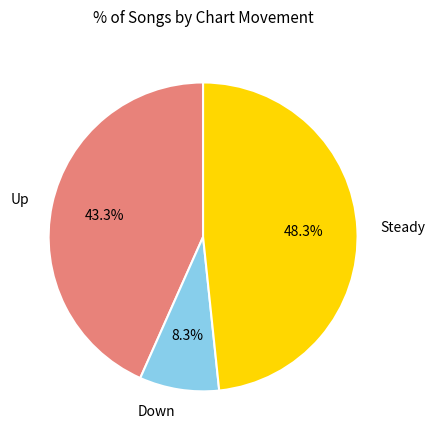

Approximately how many times larger is the value at Up compared to Down?

5.2